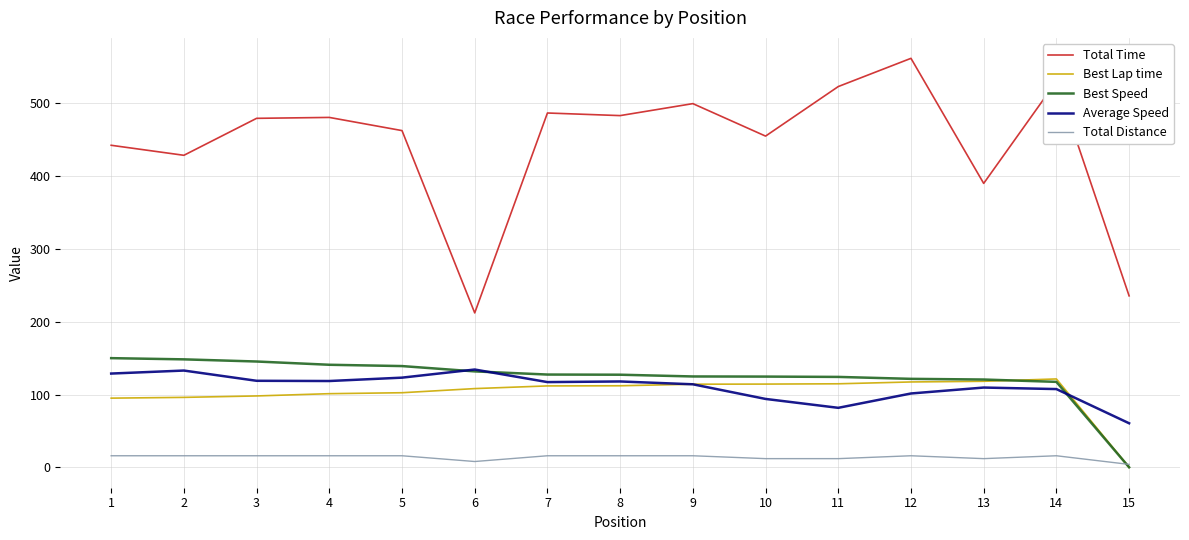

True or false: Total Distance and Total Time cross at least once.

False